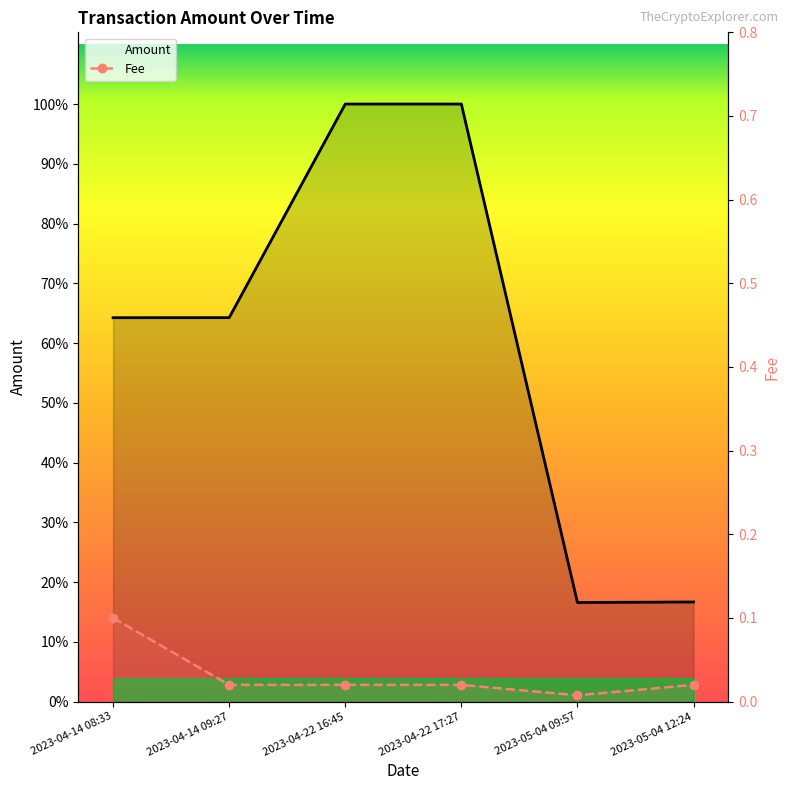

Reading left to right, what are all the values shown in this chart?

Amount: 2023-04-14 08:33=770.9	2023-04-14 09:27=771.0	2023-04-22 16:45=1200.0	2023-04-22 17:27=1200.0	2023-05-04 09:57=199.0	2023-05-04 12:24=200.0
Fee: 2023-04-14 08:33=0.1	2023-04-14 09:27=0.0	2023-04-22 16:45=0.0	2023-04-22 17:27=0.0	2023-05-04 09:57=0.0	2023-05-04 12:24=0.0